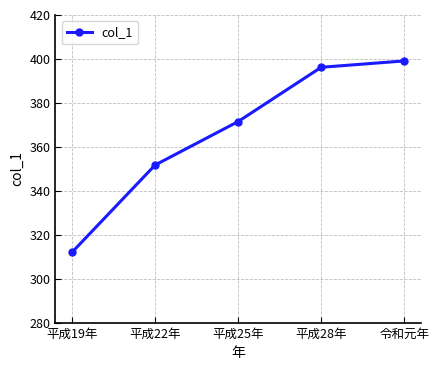

At which category does the chart reach its minimum across all series?

平成19年